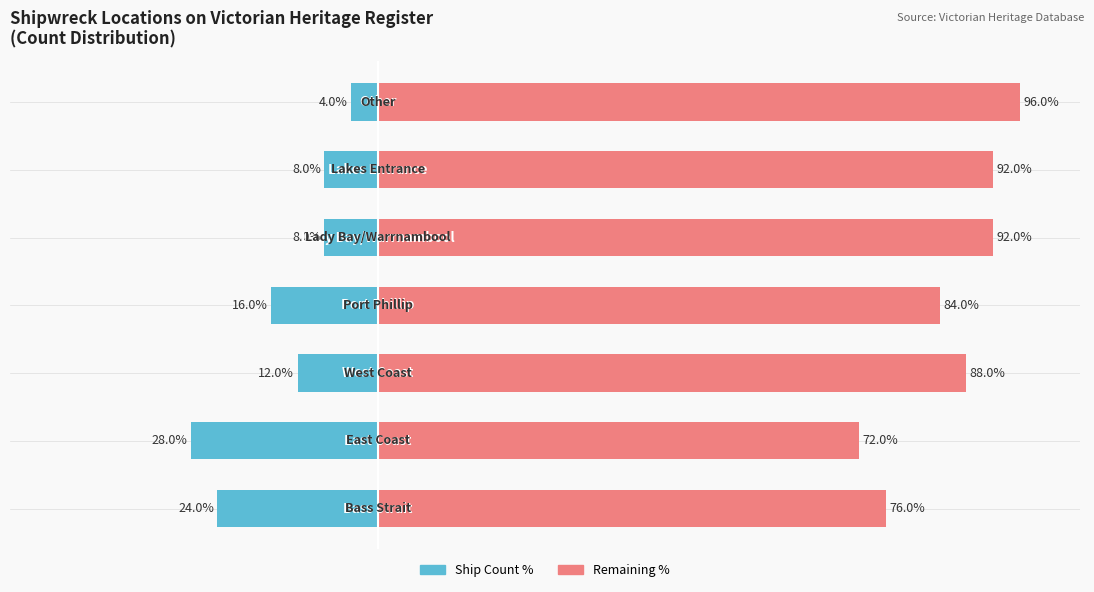

What is the sum of all Remainder (Right) values?

600